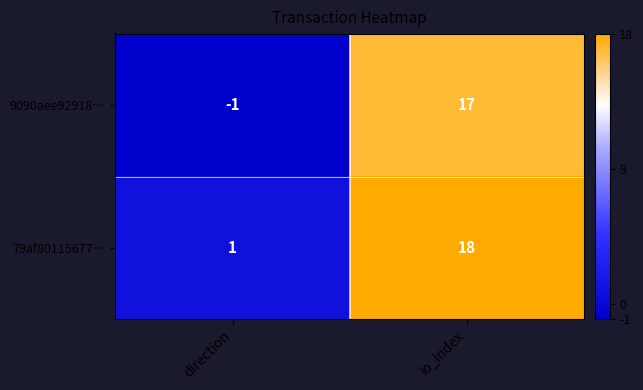

Count the number of data series in this chart.

2